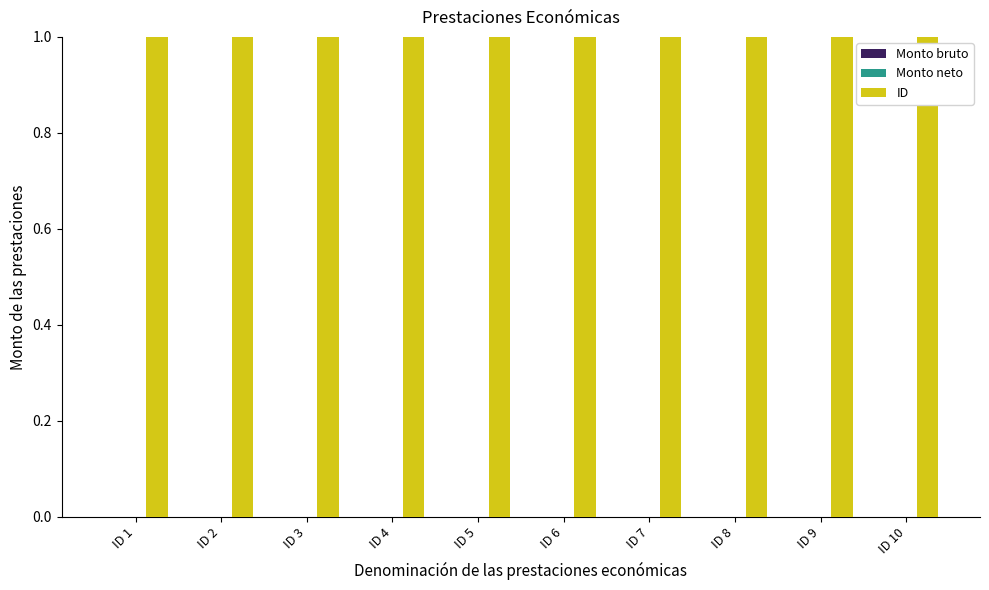

Rank the series by their maximum value, from highest to lowest.

ID, Monto bruto, Monto neto